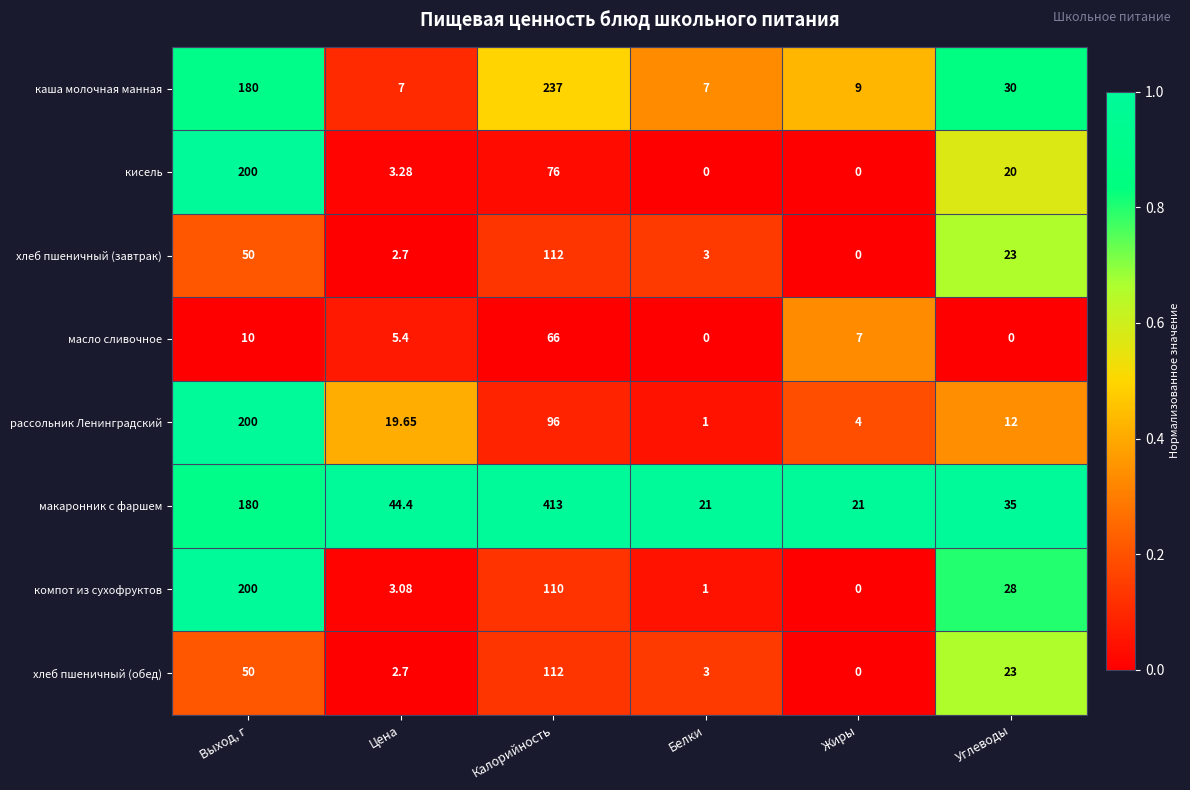

Which series changed the most between Цена and Жиры?

макаронник с фаршем